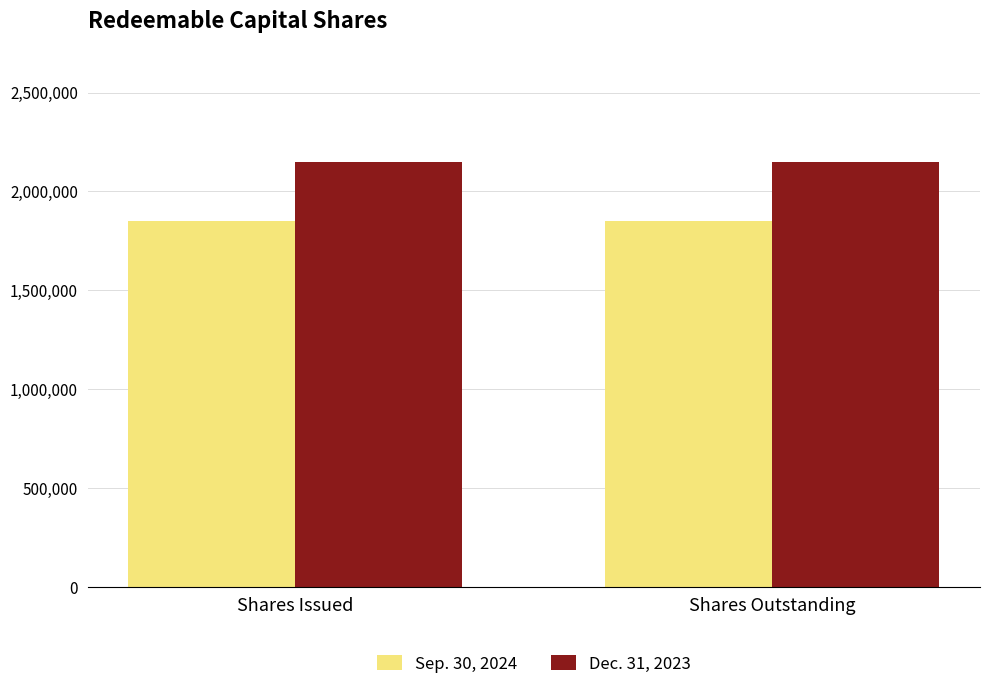

What is the sum of all Dec. 31, 2023 values?

4300000